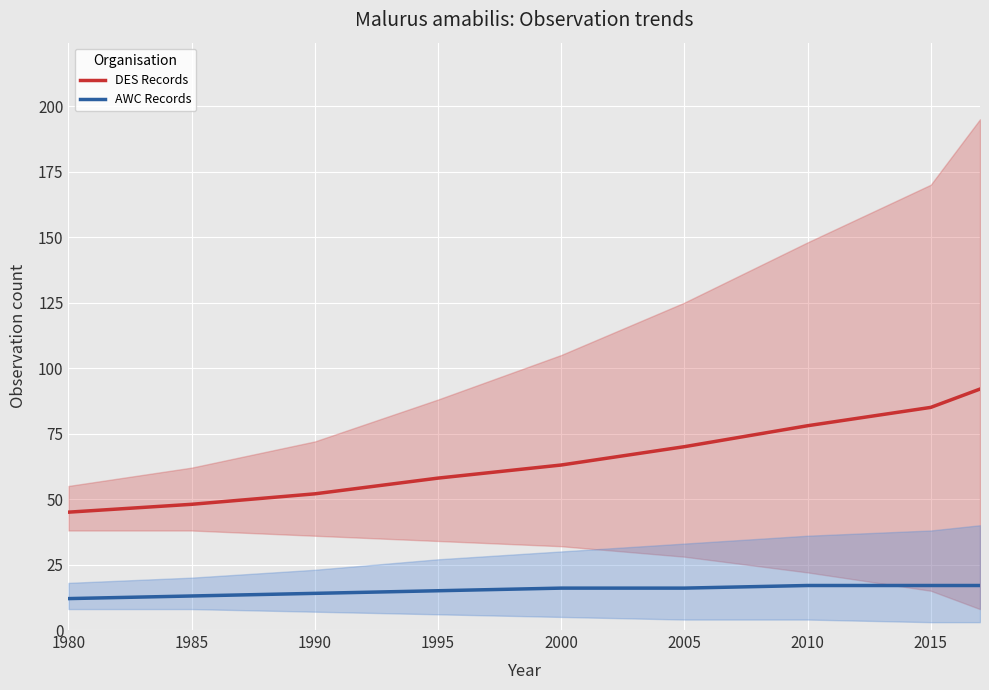

List the series in order of their overall mean, lowest first.

AWC Records, DES Records